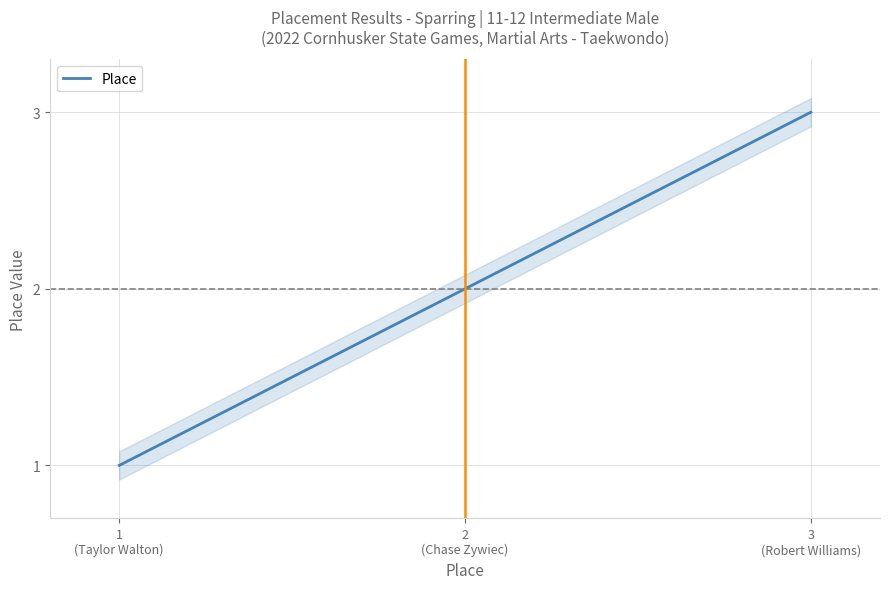

Between 2
(Chase Zywiec) and 1
(Taylor Walton), which is larger?

2
(Chase Zywiec)